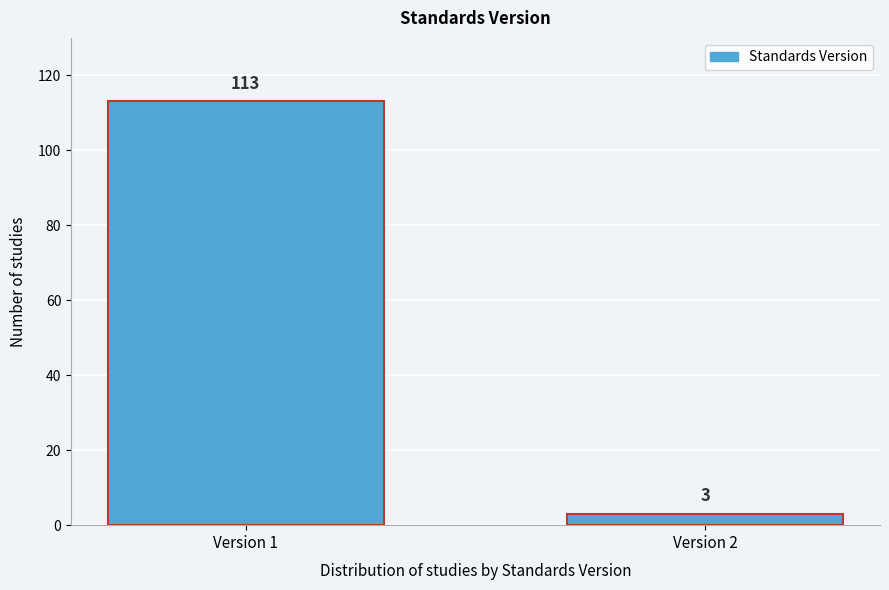

Reading left to right, what are all the values shown in this chart?

113	3